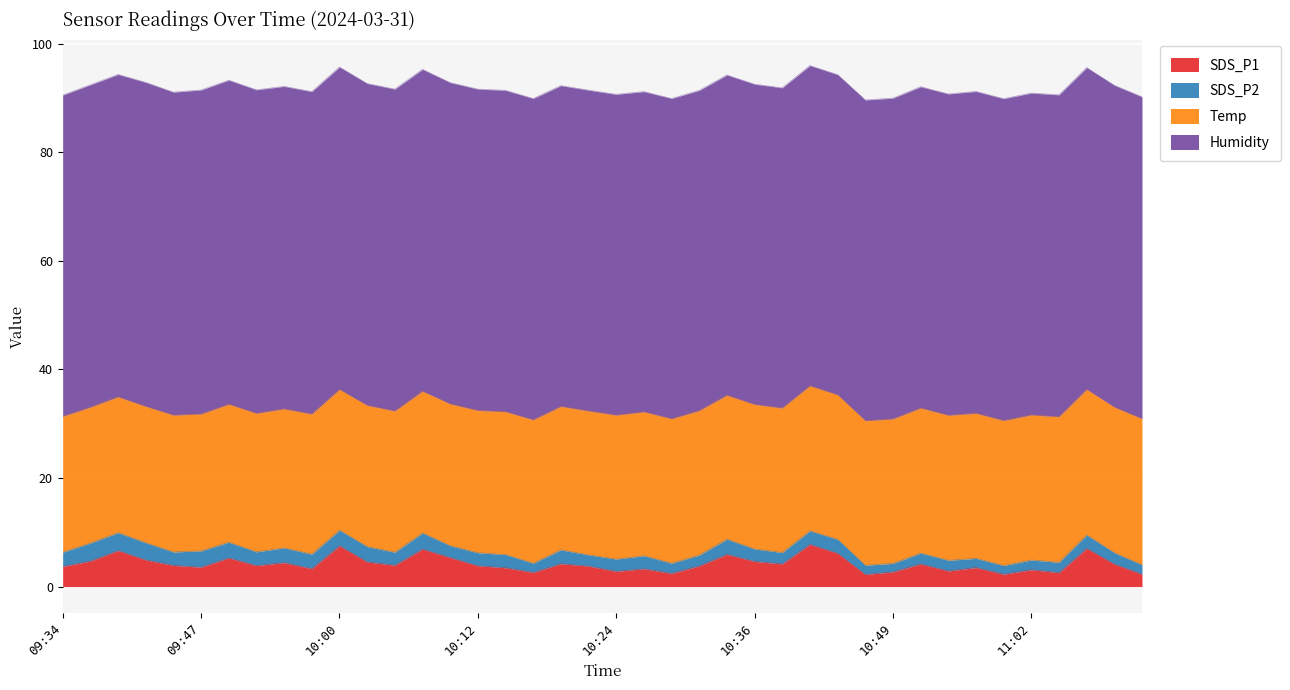

What is the sum of the Temp values at 09:39 and 10:17?

51.4